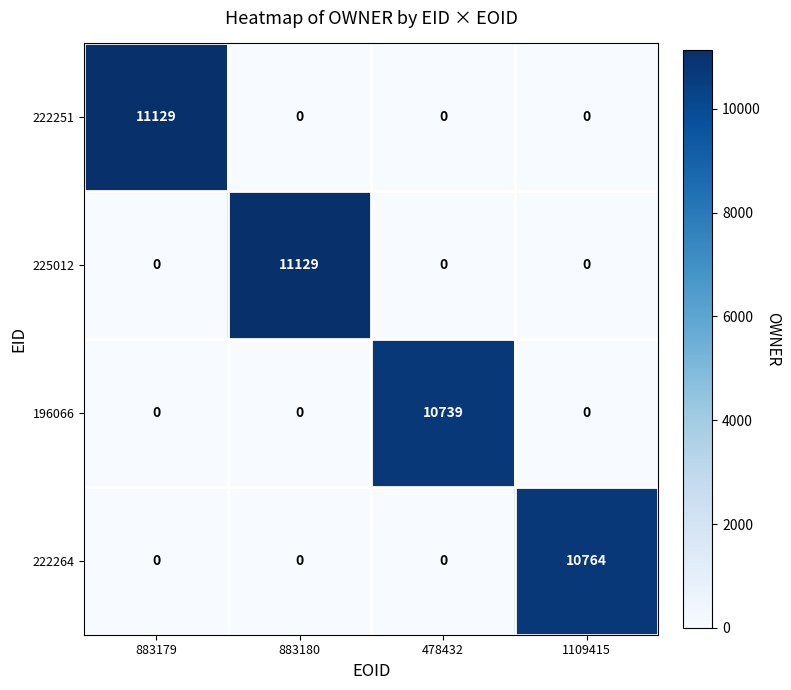

What is the total value across all series at 478432?

10739